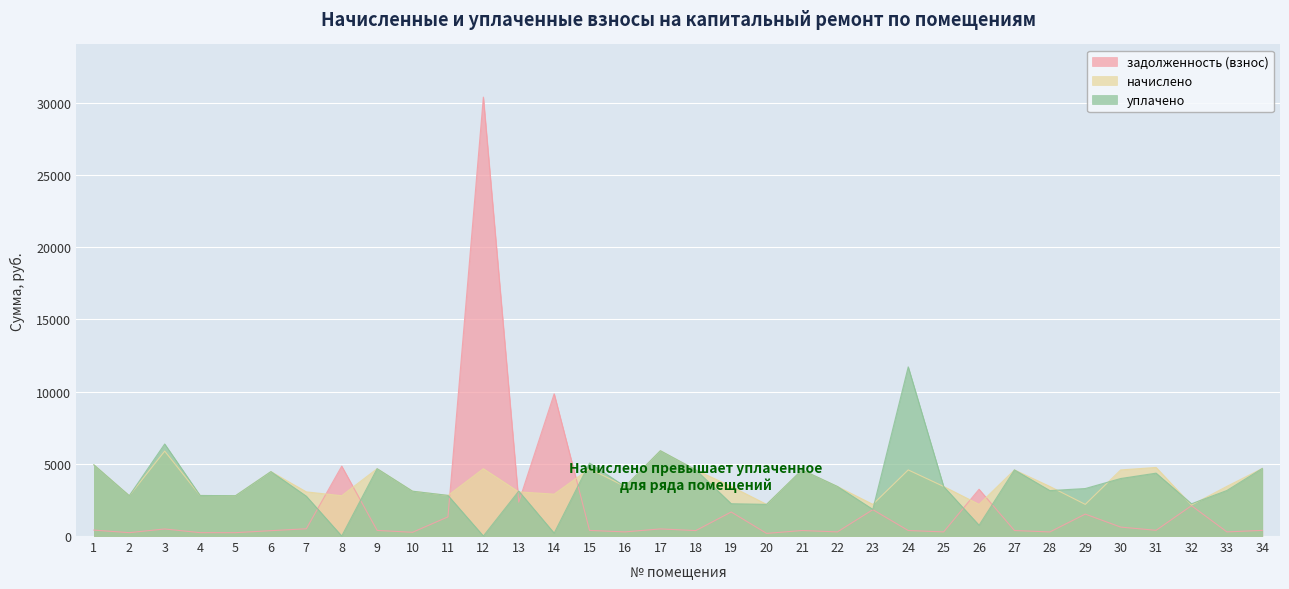

Reading left to right, what are all the values shown in this chart?

задолженность (взнос): 1=410.8	2=232.7	3=489.1	4=234.0	5=232.7	6=371.8	7=502.0	8=4839.6	9=388.7	10=258.7	11=1326.3	12=30399.0	13=2346.8	14=9848.8	15=388.7	16=286.0	17=492.4	18=377.2	19=1665.1	20=182.7	21=381.6	22=286.0	23=1826.2	24=381.6	25=286.0	26=3238.2	27=381.6	28=283.1	29=1519.5	30=618.3	31=395.9	32=2102.7	33=286.6	34=390.0
начислено: 1=4929.6	2=2792.4	3=5881.2	4=2808.0	5=2792.4	6=4461.6	7=3057.6	8=2792.4	9=4664.4	10=3104.4	11=2808.0	12=4664.4	13=3057.6	14=2901.6	15=4664.4	16=3432.0	17=5908.6	18=4578.6	19=3432.0	20=2191.8	21=4578.6	22=3432.0	23=2191.8	24=4578.6	25=3432.0	26=2191.8	27=4578.6	28=3432.0	29=2191.8	30=4578.6	31=4750.2	32=2145.0	33=3439.8	34=4680.0
уплачено: 1=4929.6	2=2792.4	3=6373.0	4=2808.0	5=2792.4	6=4461.6	7=2758.0	8=0.0	9=4664.4	10=3104.4	11=2814.6	12=0.0	13=3111.2	14=200.0	15=5053.1	16=3432.0	17=5908.6	18=4582.9	19=2237.7	20=2191.8	21=4578.6	22=3432.0	23=1844.9	24=11715.3	25=3432.0	26=748.4	27=4578.6	28=3146.9	29=3288.8	30=3983.1	31=4354.4	32=2232.5	33=3153.2	34=4680.0